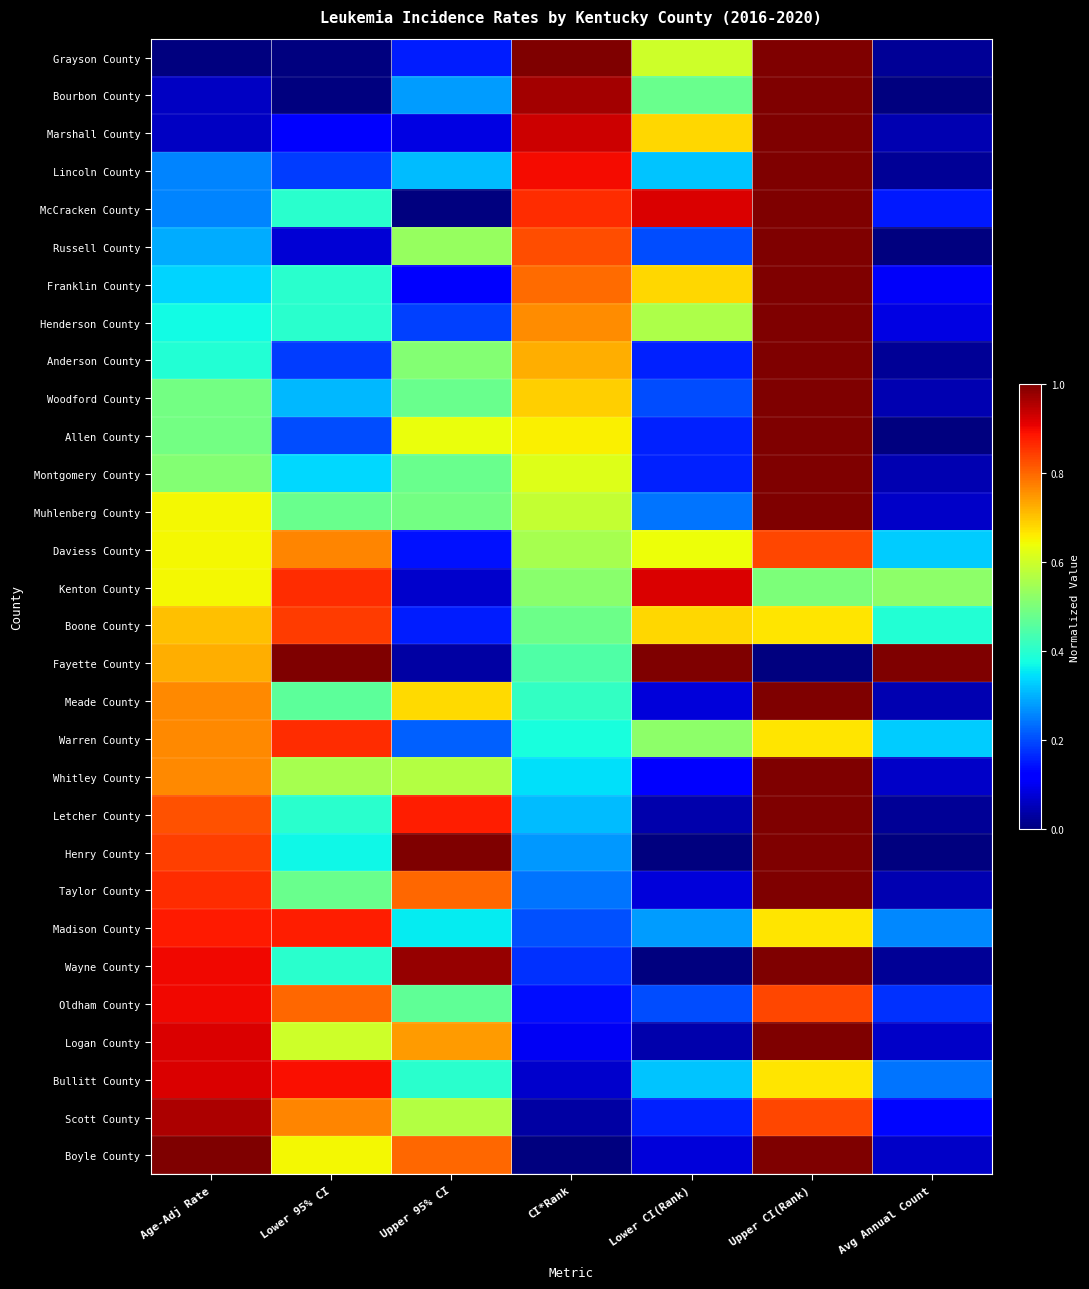

What is the total value across all series at Upper 95% CI?

13.1